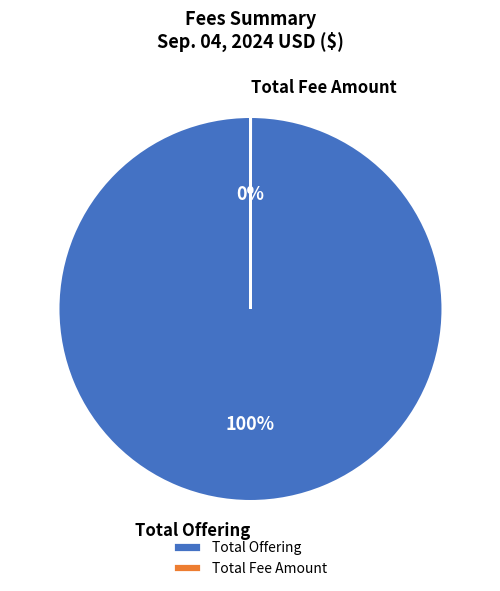

To the nearest percent, what is the average slice percentage?

50%